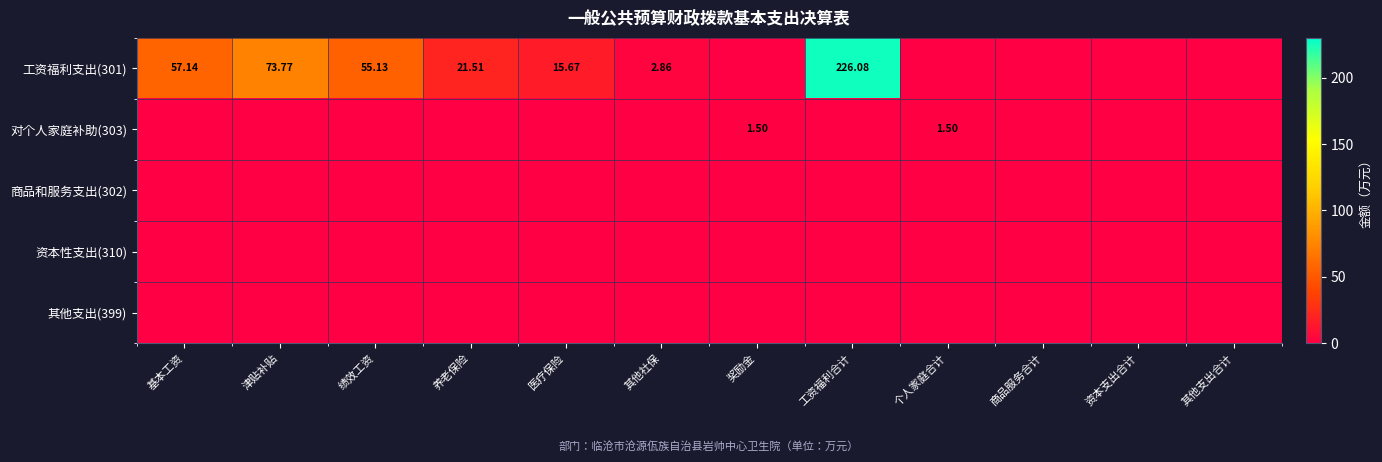

What is the difference between the highest and lowest values at 绩效工资?

55.1